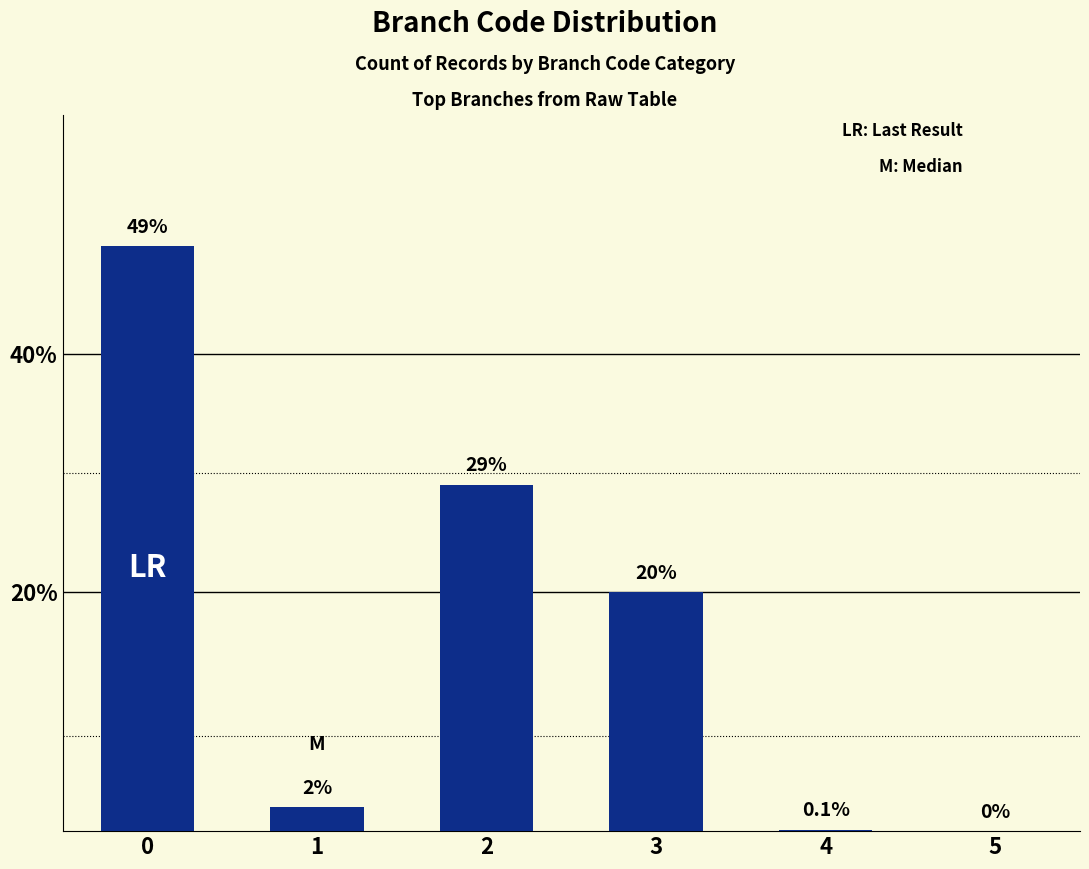

Is it true that the value at 0 is 49.0?

True